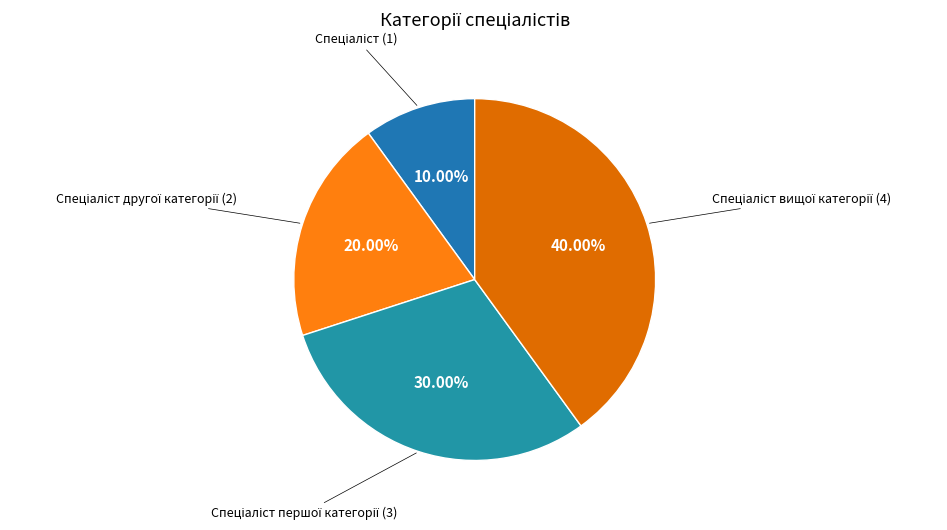

Which slice is the largest?

Спеціаліст вищої категорії